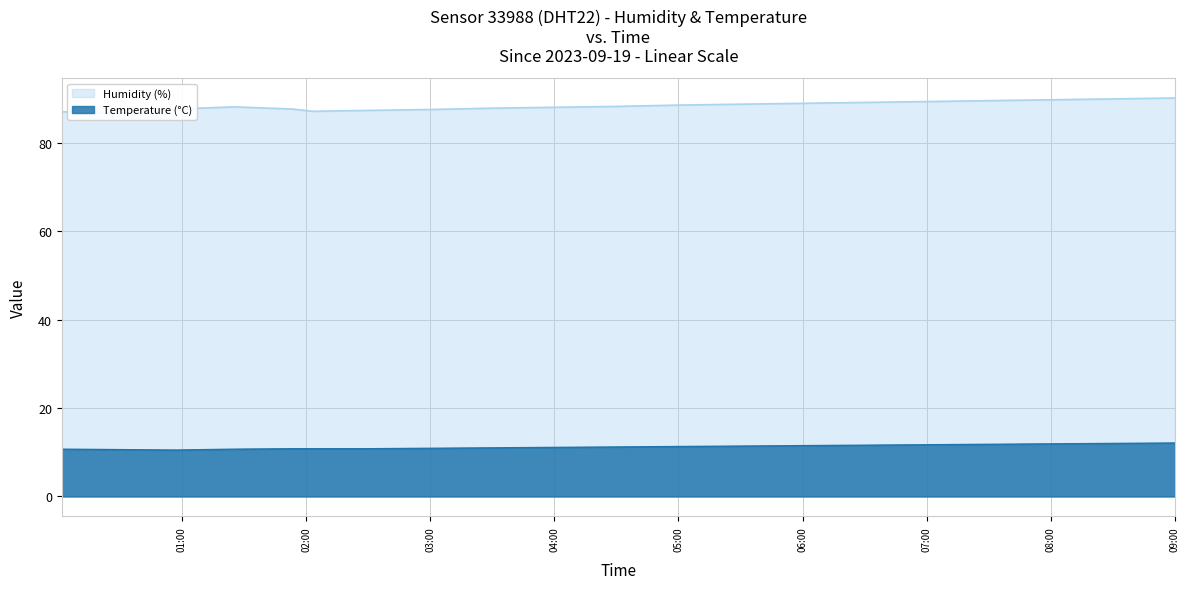

Does the chart display data point markers on the line(s)?

No